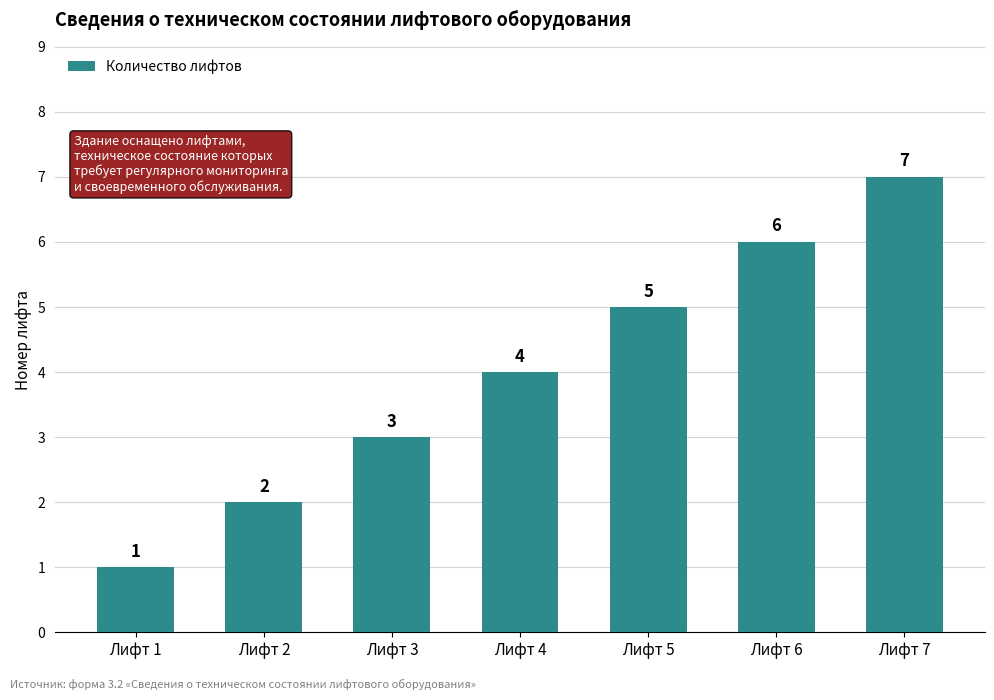

Approximately how many times larger is the value at Лифт 1 compared to Лифт 3?

0.3